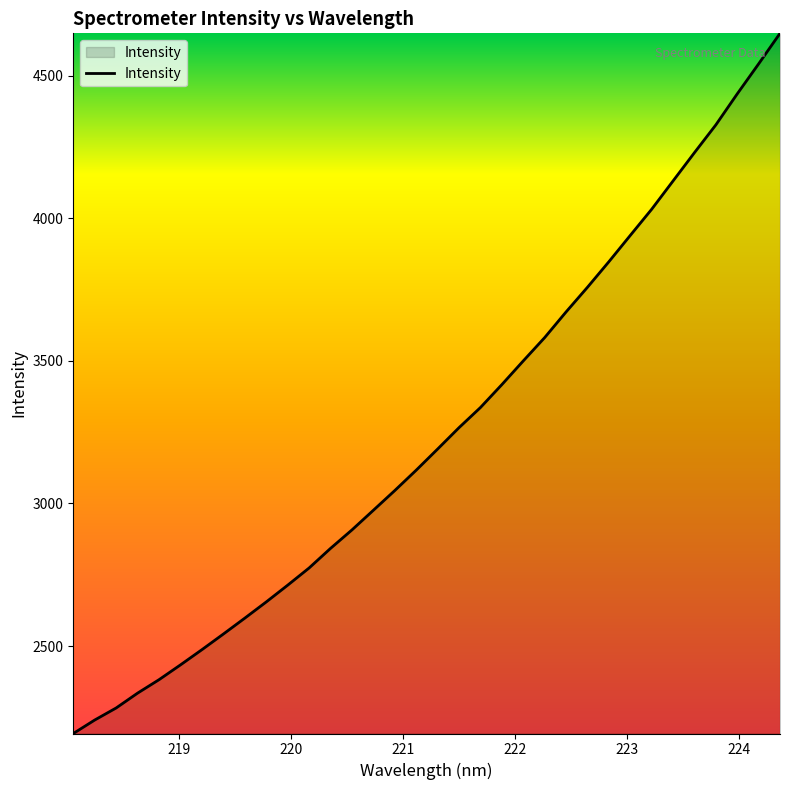

What is the greatest value displayed?

4648.2